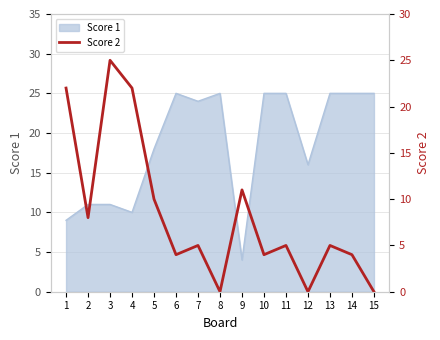

List the labels in order of value, smallest first.

8, 12, 15, 6, 10, 14, 7, 11, 13, 2, 5, 9, 1, 4, 3